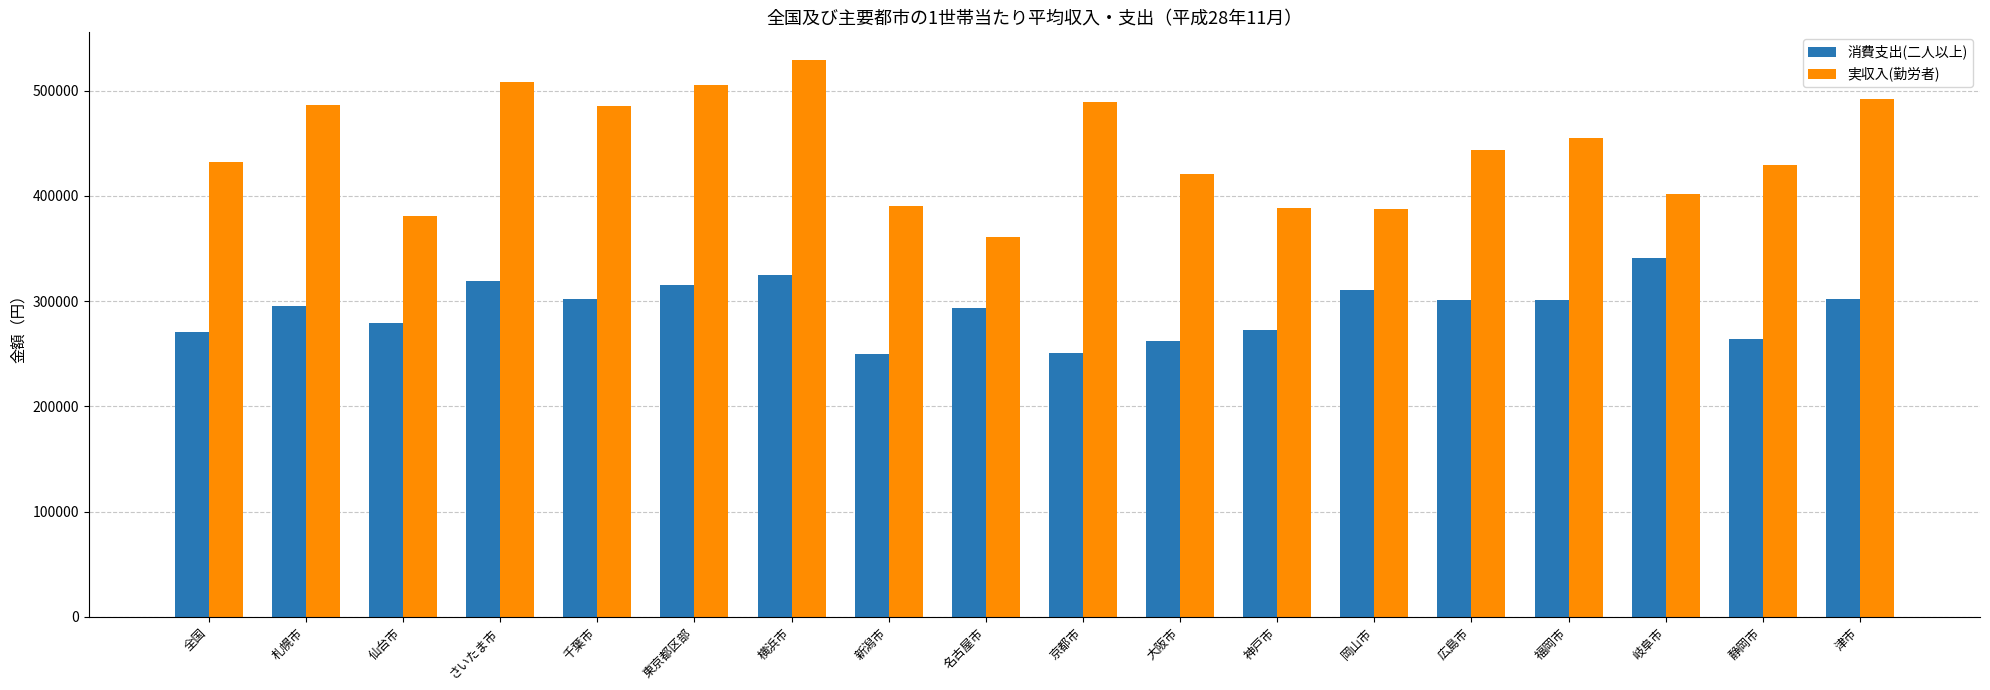

Is it true that 実収入(勤労者) equals 432415 at 全国?

True